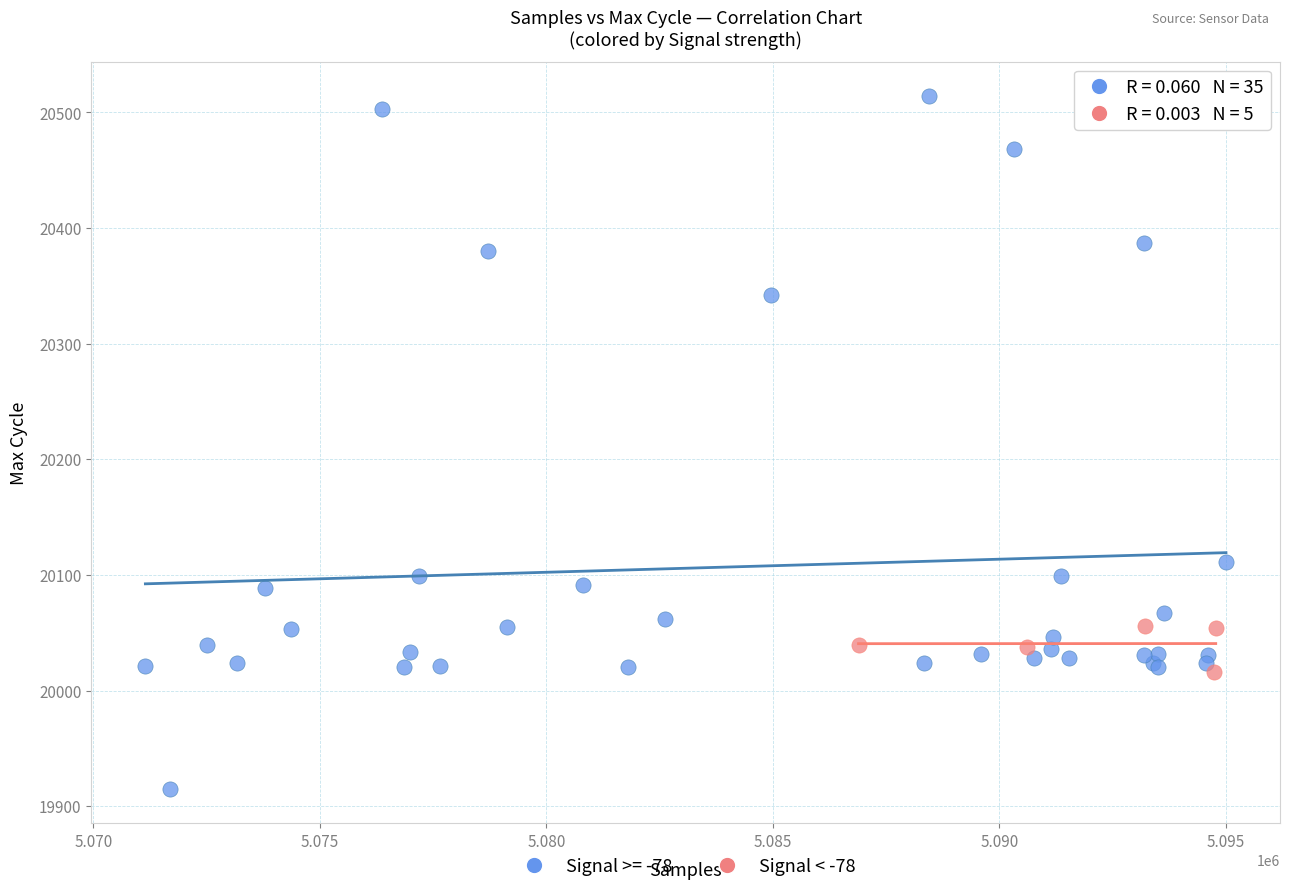

Which series contains the lowest Y value?

Signal >= -78